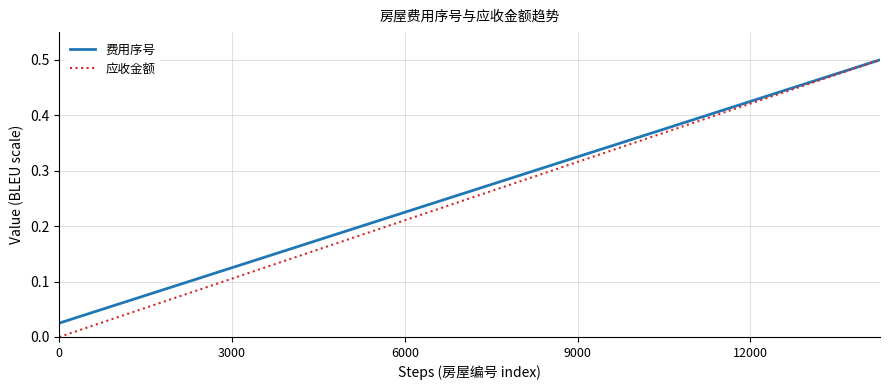

Which series has the largest range (max minus min)?

应收金额